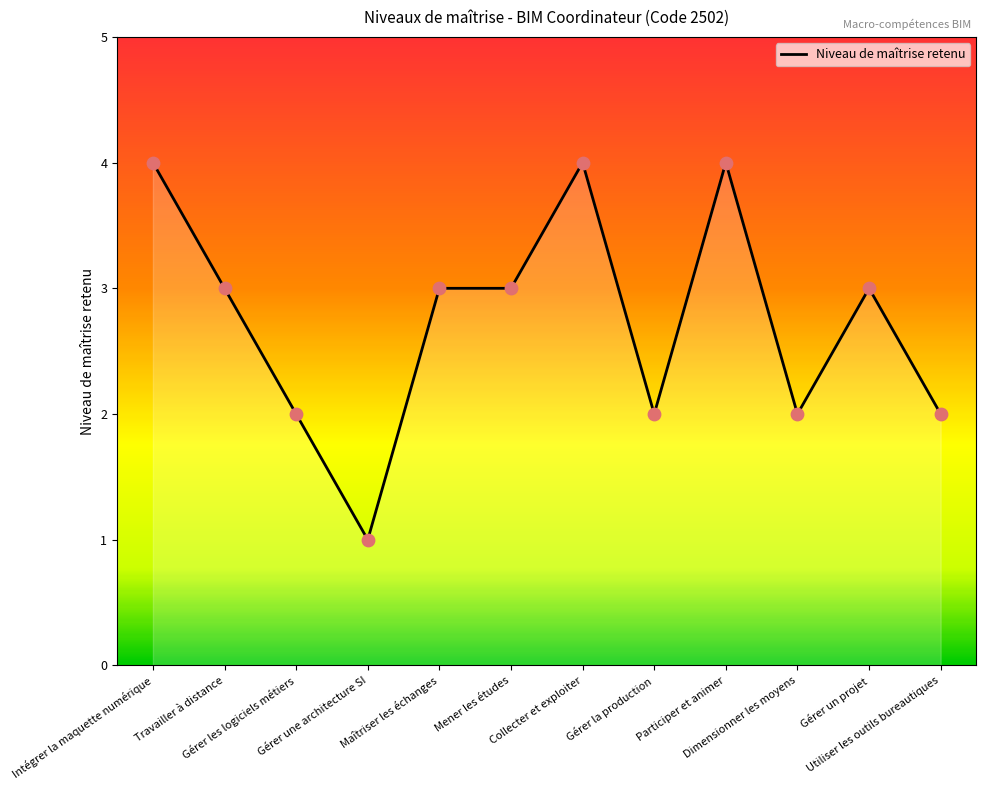

What is the ratio of the value at Gérer un projet to the value at Gérer la production?

1.5